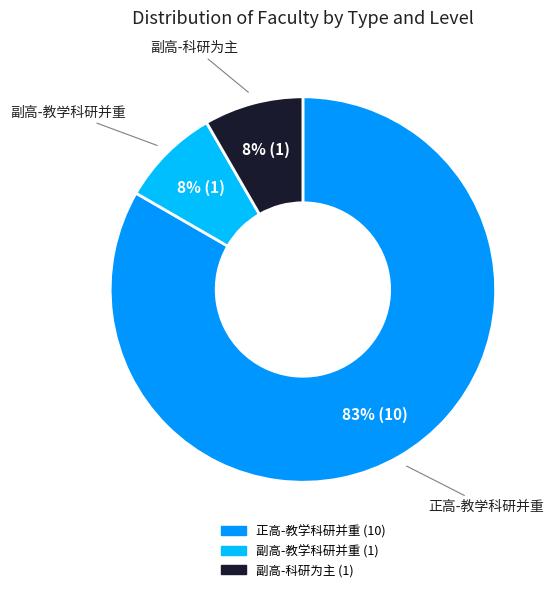

Is there a majority slice in this chart?

Yes